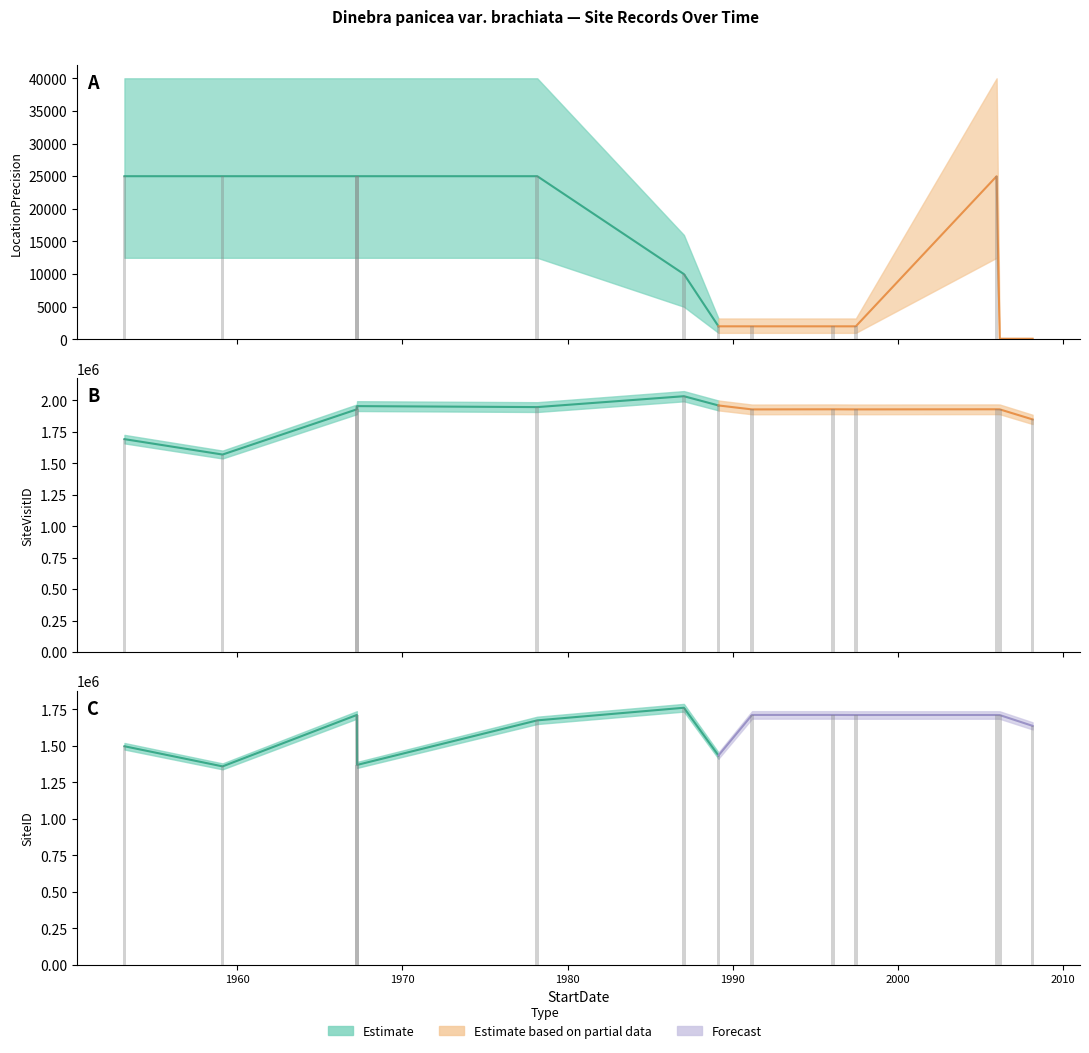

Reading left to right, transcribe all the data shown in this chart.

LocationPrecision: 1959-02-06=25000	1953-02-25=25000	2008-03-07=100	1991-03-08=2000	1997-06-20=2000	2006-03-10=100	1967-03-28=25000	1996-02-01=2000	2006-01-01=25000	1978-03-03=25000	1967-04-01=25000	1989-02-23=2000	1987-01-20=10000
SiteVisitID: 1959-02-06=1569962	1953-02-25=1692297	2008-03-07=1848965	1991-03-08=1928471	1997-06-20=1928651	2006-03-10=1928963	1967-03-28=1929141	1996-02-01=1929406	2006-01-01=1929504	1978-03-03=1946910	1967-04-01=1954684	1989-02-23=1959900	1987-01-20=2033280
SiteID: 1959-02-06=1359738	1953-02-25=1497596	2008-03-07=1637105	1991-03-08=1712136	1997-06-20=1711533	2006-03-10=1711255	1967-03-28=1712006	1996-02-01=1712101	2006-01-01=1711725	1978-03-03=1674872	1967-04-01=1369673	1989-02-23=1434191	1987-01-20=1761192